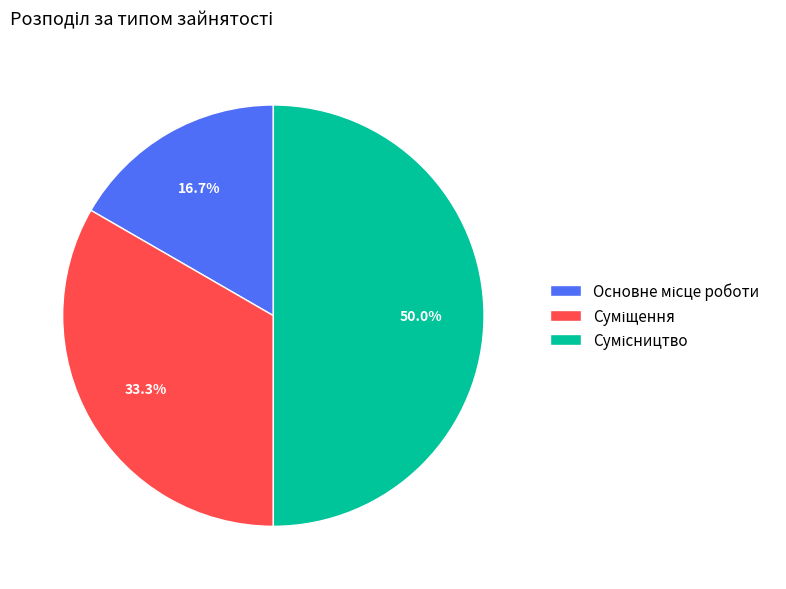

How many segments does this pie chart have?

3